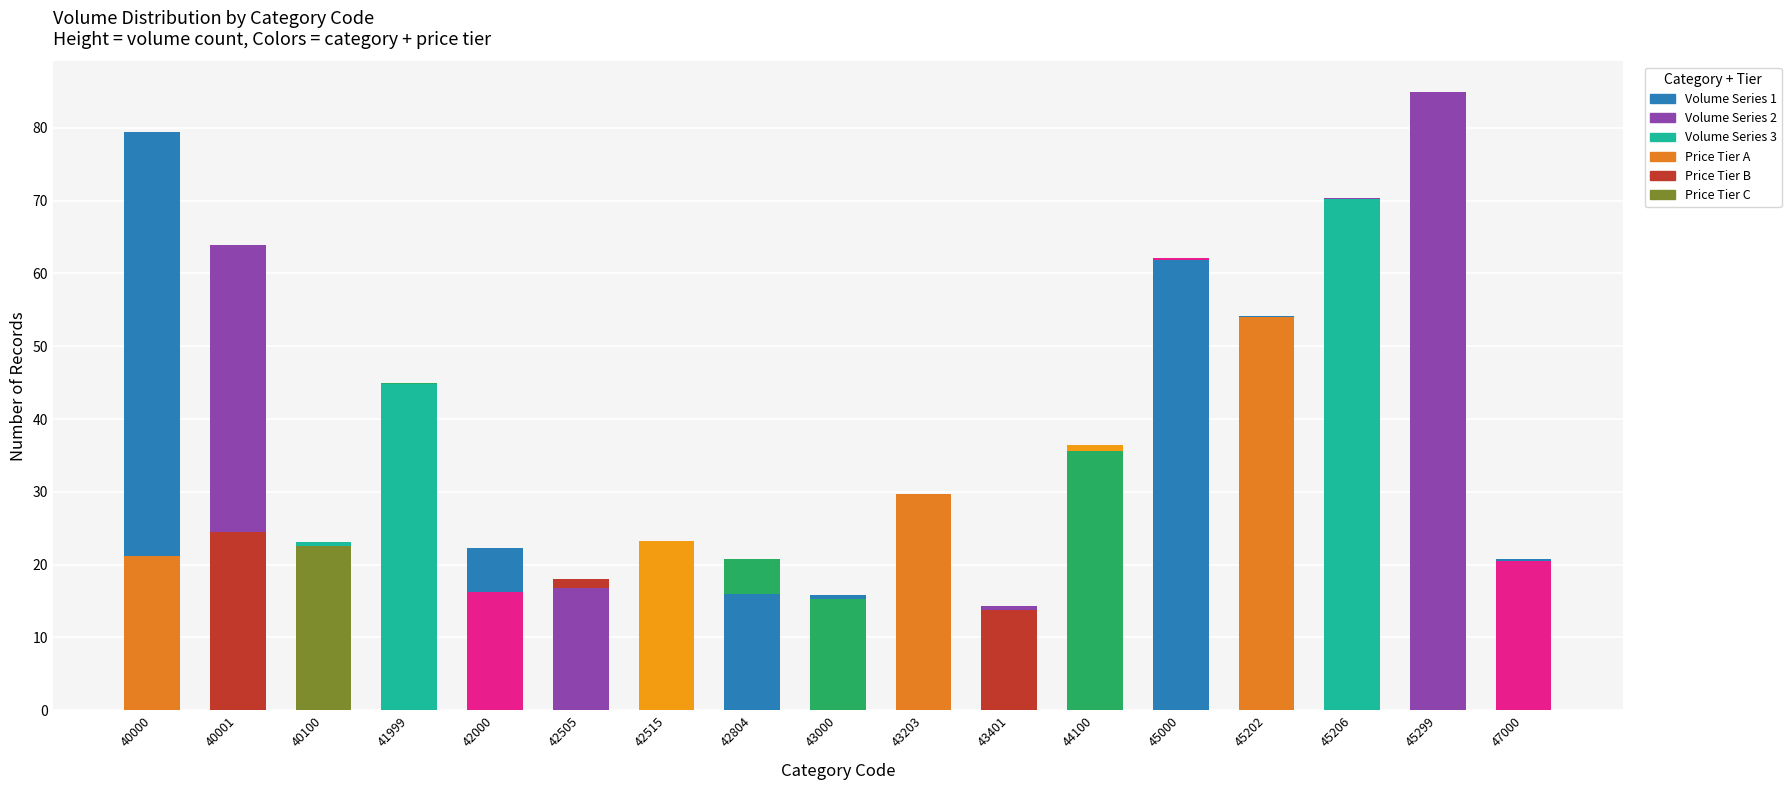

How many distinct data groups are displayed?

2